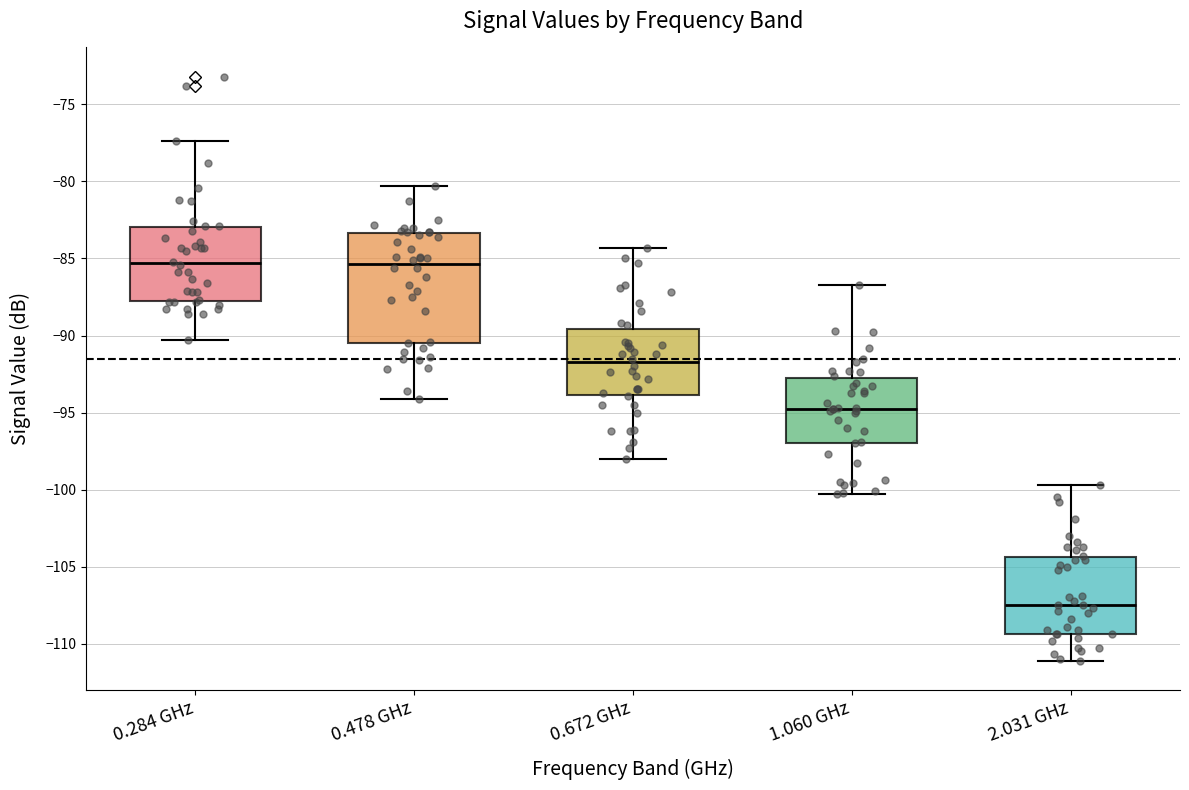

Reading left to right, transcribe this box plot: for each box, give where its median line is, the range the box spans, and where its two whiskers end, as read against the y-axis. The values are not printed on the chart, so give them approximately, as read against the axis.

0.284 GHz: median -85.5, box -88.0 to -83.0, whiskers -90.5 to -77.5
0.478 GHz: median -85.5, box -90.5 to -83.5, whiskers -94.0 to -80.5
0.672 GHz: median -91.5, box -94.0 to -89.5, whiskers -98.0 to -84.5
1.060 GHz: median -94.5, box -97.0 to -92.5, whiskers -100.5 to -86.5
2.031 GHz: median -107.5, box -109.5 to -104.5, whiskers -111.0 to -99.5